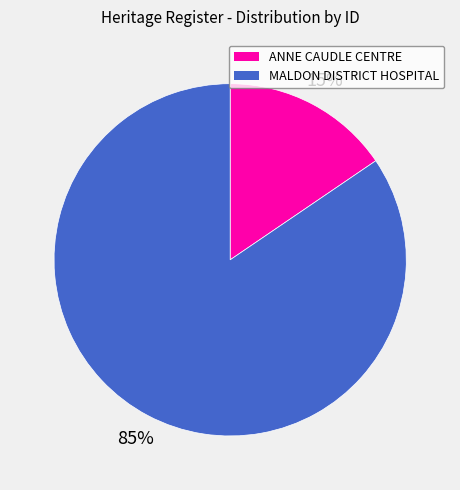

Is there a majority slice in this chart?

Yes